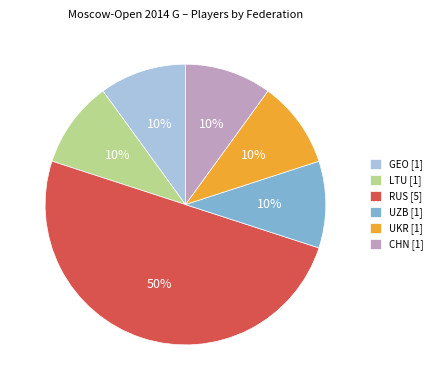

Is UZB [1] the majority of the pie?

No